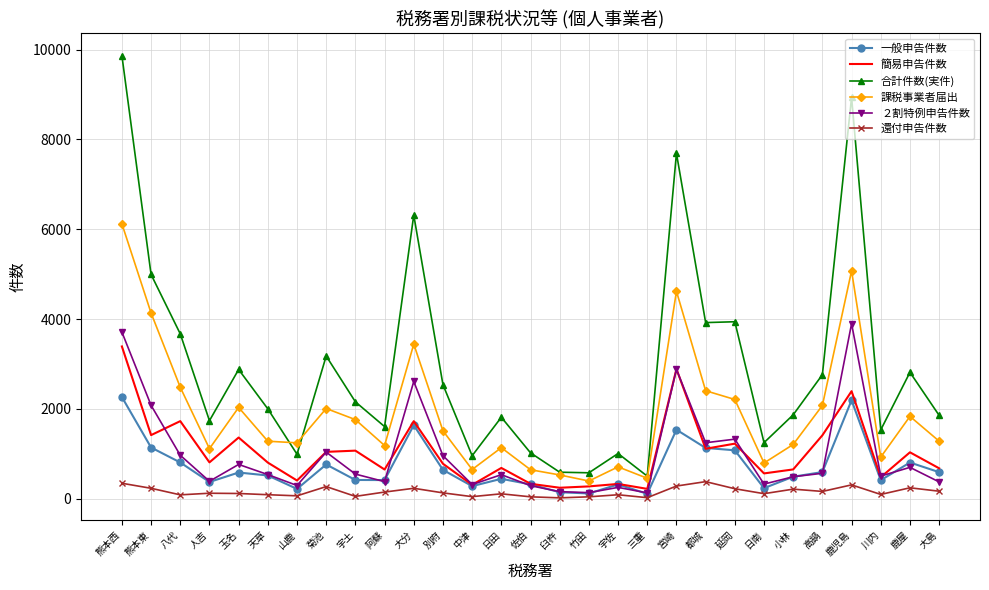

What is the maximum value for ２割特例申告件数?

3896